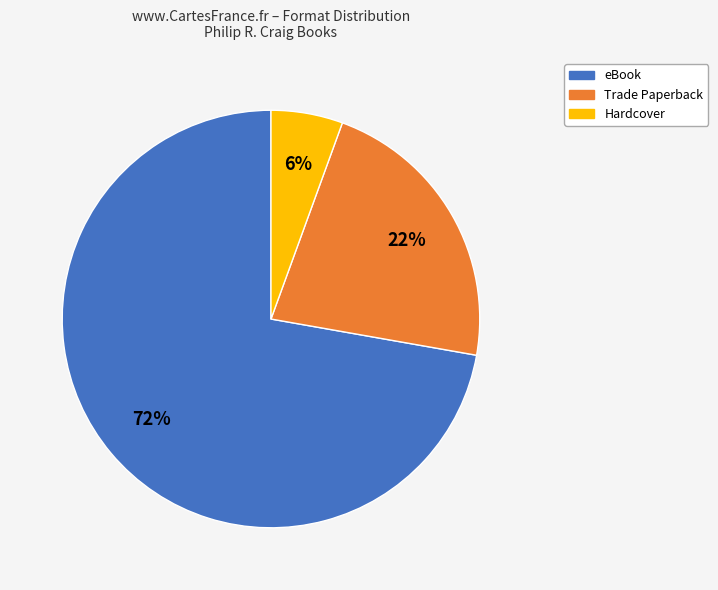

To the nearest percent, what is the average slice percentage?

33%